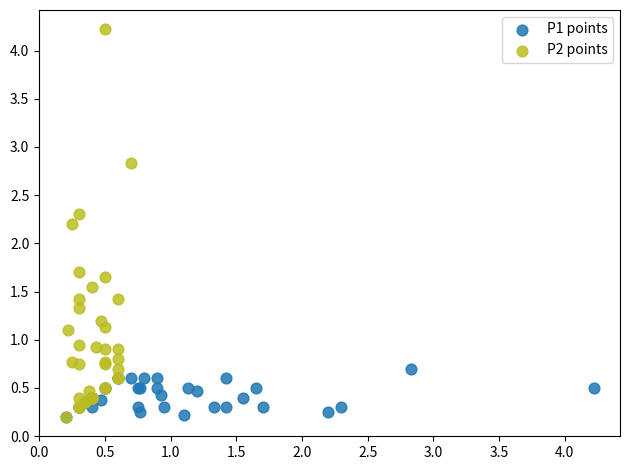

Which series has the largest Y range (max minus min)?

P2 points